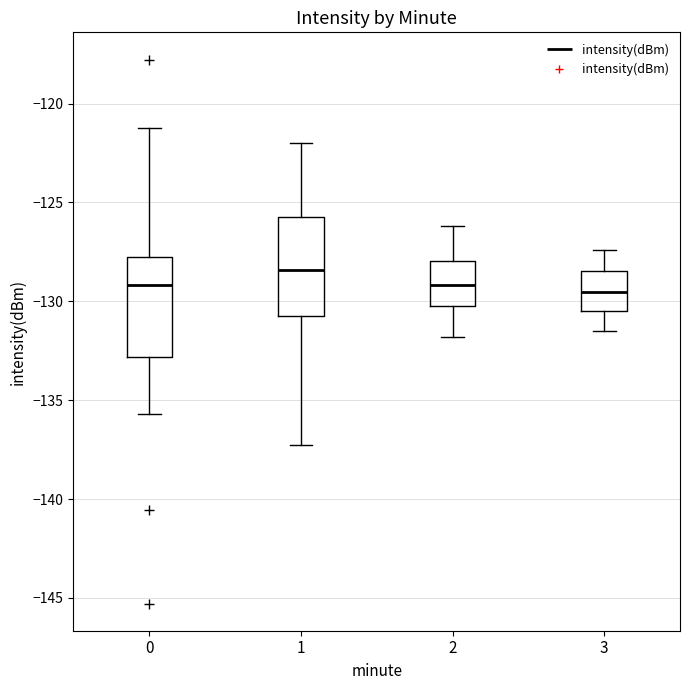

Reading left to right, transcribe this box plot: for each box, give where its median line is, the range the box spans, and where its two whiskers end, as read against the y-axis. The values are not printed on the chart, so give them approximately, as read against the axis.

0: median -129.0, box -133.0 to -128.0, whiskers -135.5 to -121.0
1: median -128.5, box -130.5 to -125.5, whiskers -137.5 to -122.0
2: median -129.0, box -130.0 to -128.0, whiskers -132.0 to -126.0
3: median -129.5, box -130.5 to -128.5, whiskers -131.5 to -127.5